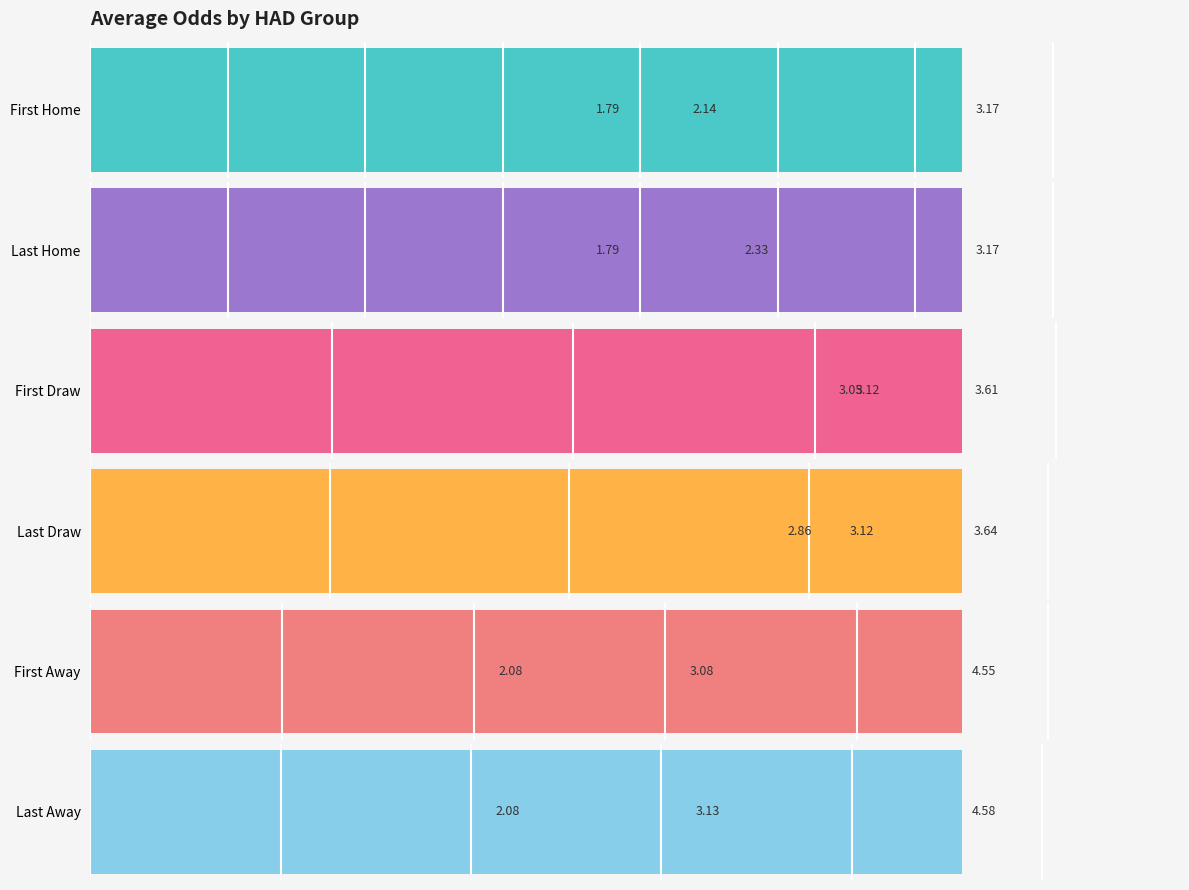

Is the value of First Home at 1 greater than the value of Last Away at 2?

No